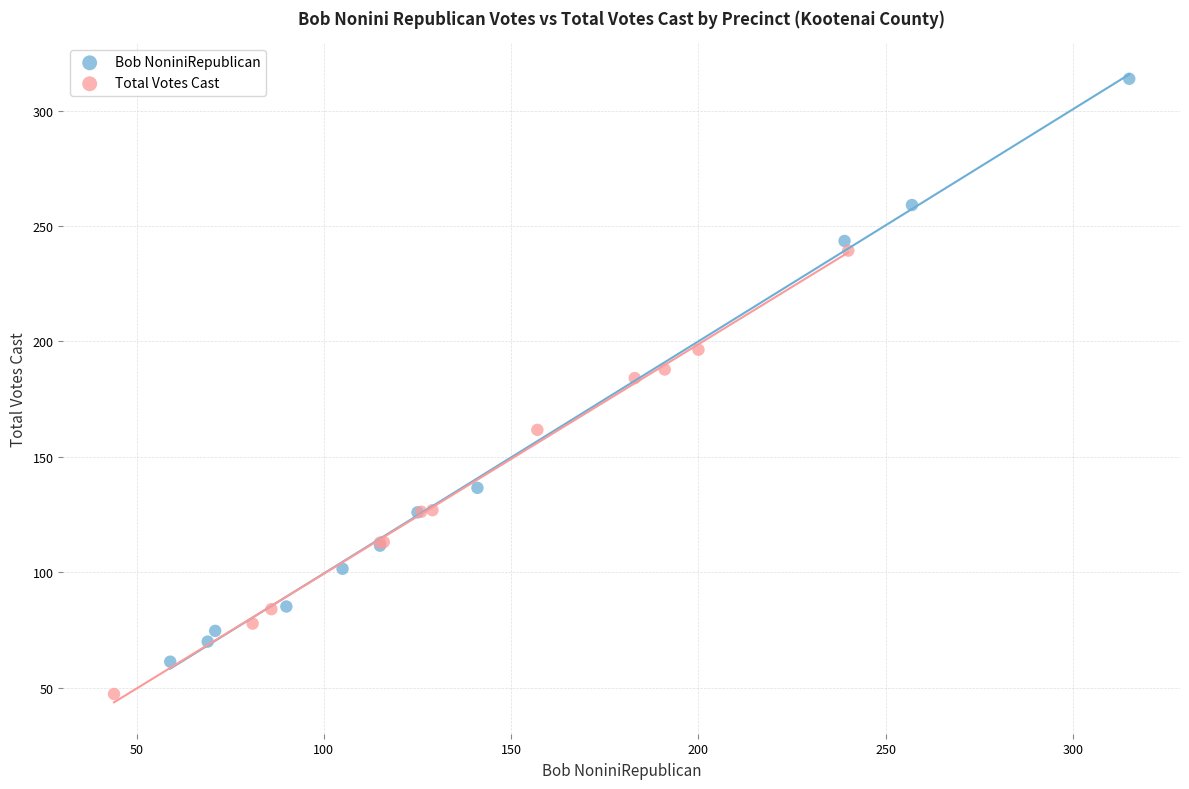

Which series reaches the maximum Y coordinate?

Bob NoniniRepublican